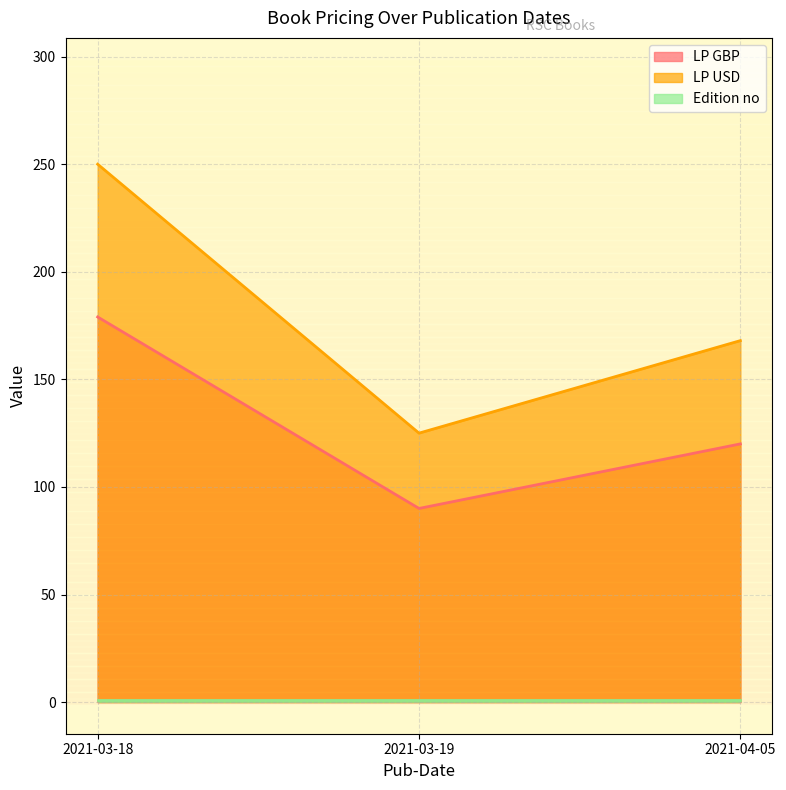

What is the difference between the maximum and minimum values in the LP USD series?

125